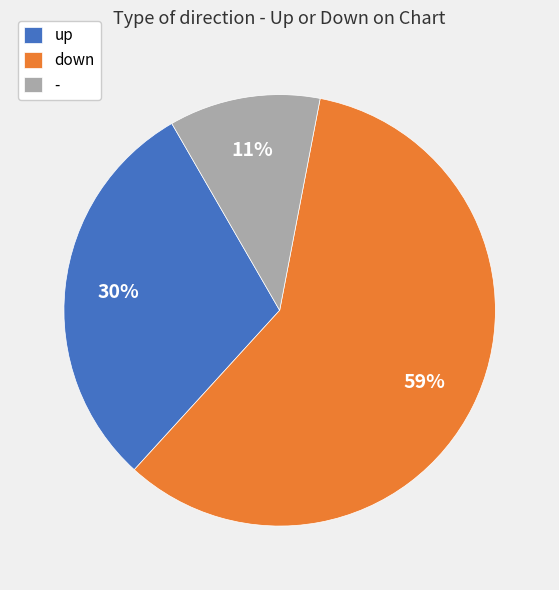

Is it true that down is 59% of the pie?

True